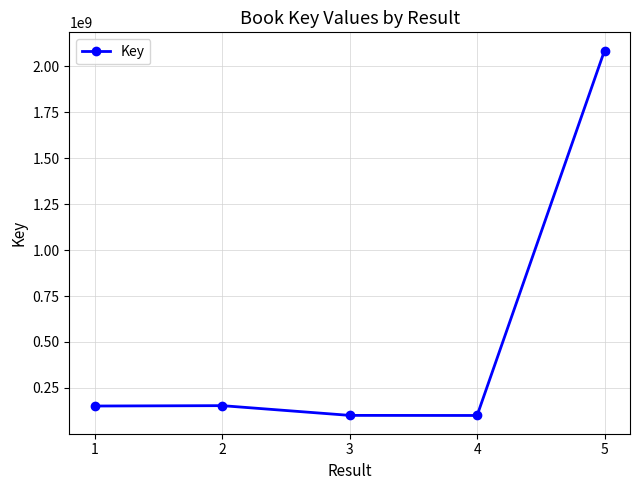

The value at 3 is 29363898. True or false?

False